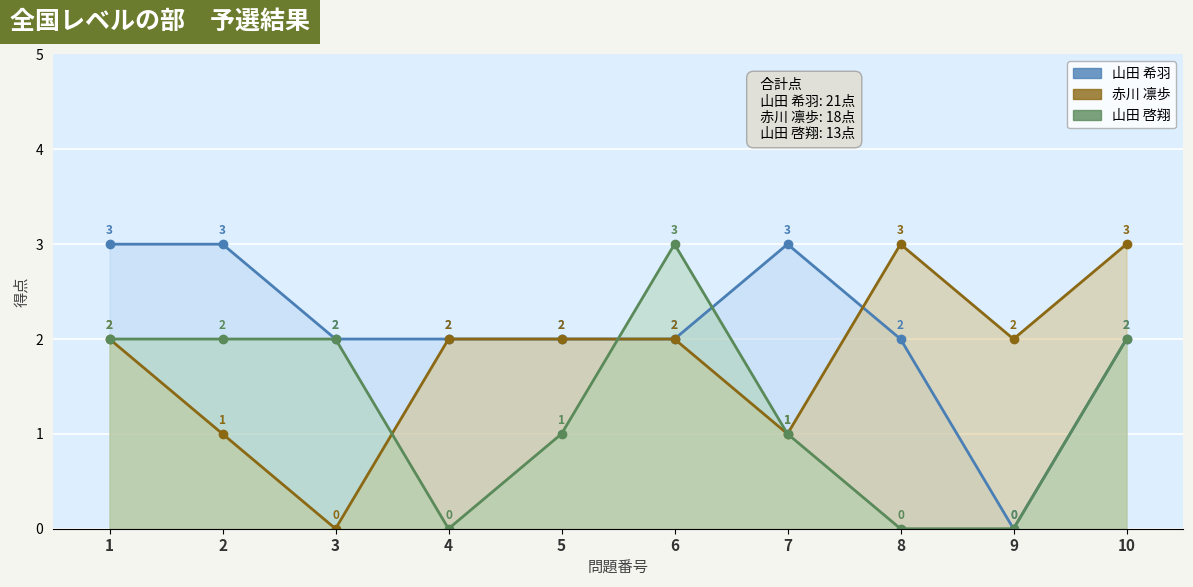

What is the difference between the maximum and second lowest values in the 赤川 凛歩 series?

2